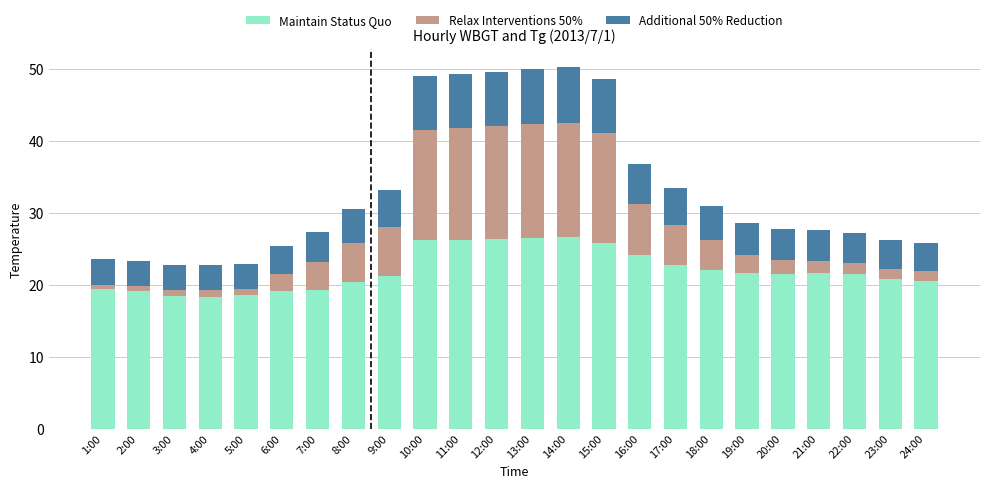

What is the difference between the maximum and minimum values in the Maintain Status Quo series?

8.3